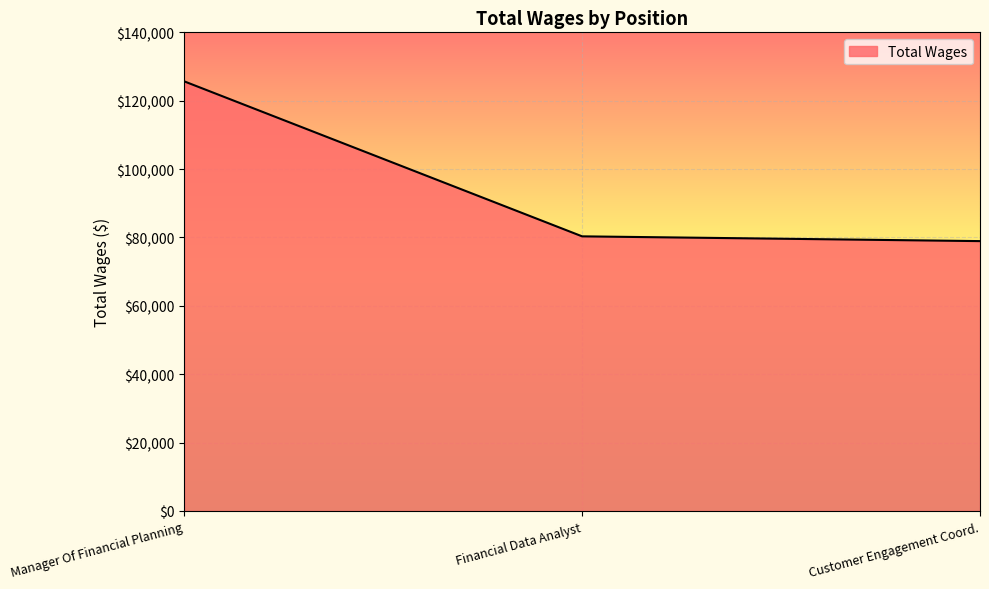

Where is the data nearest to the value 102295?

Financial Data Analyst